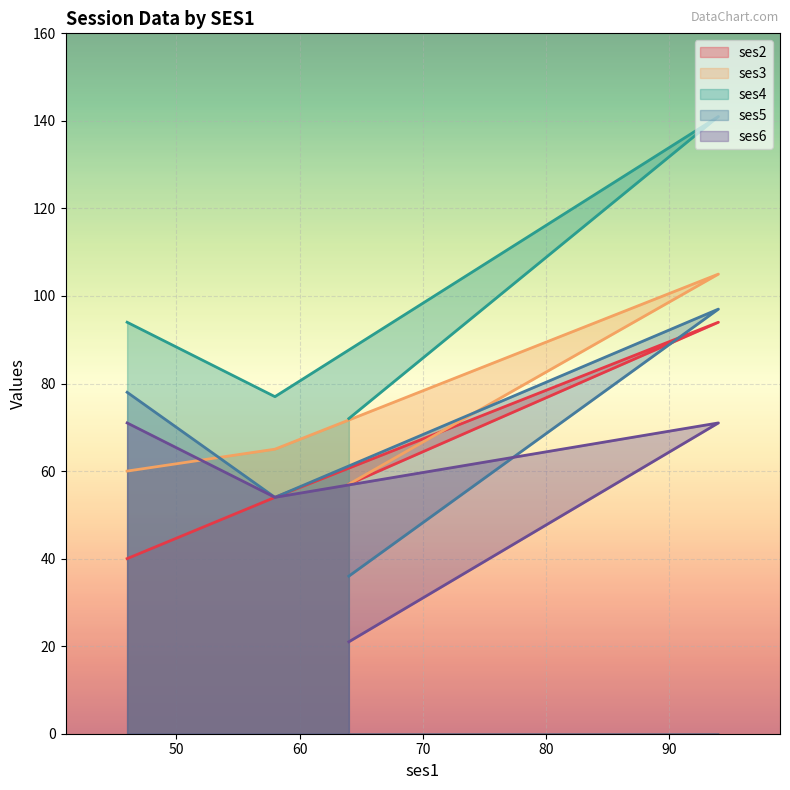

The value of ses2 at 46 is 67. True or false?

False